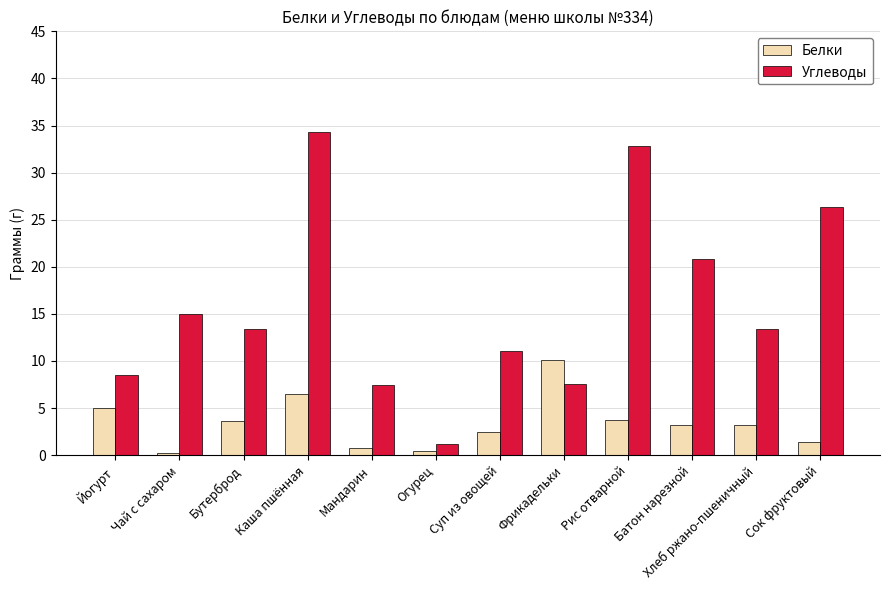

What is the minimum value shown in the chart?

0.2